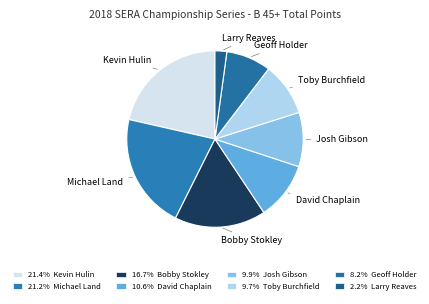

Is there any slice that represents more than half of the pie?

No